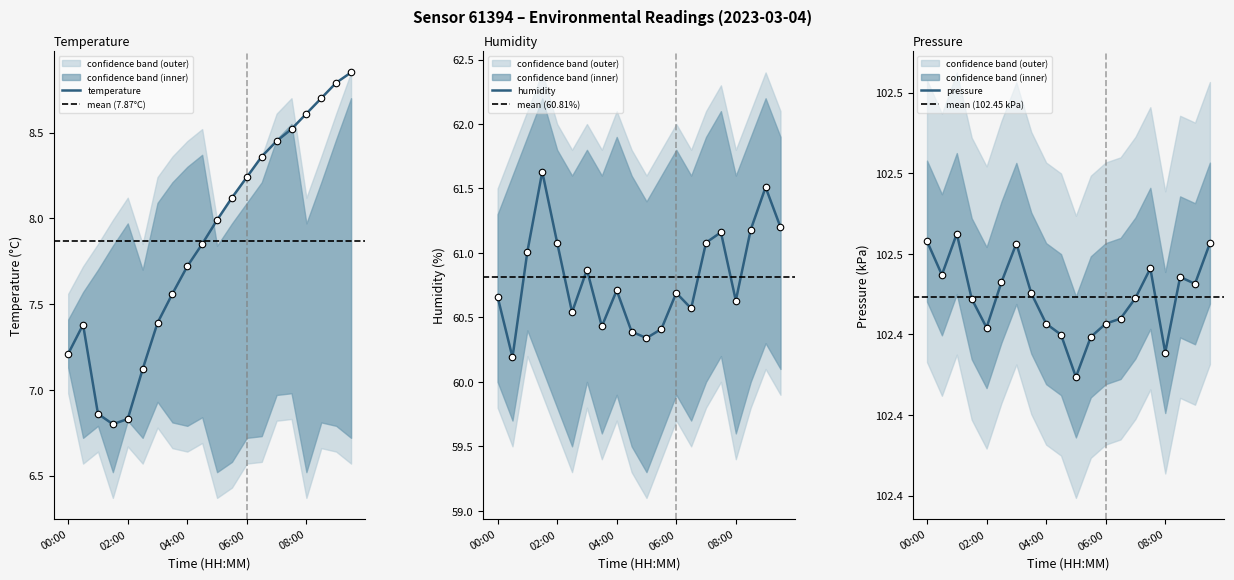

The temperature series shows 12.4 at 08:00. True or false?

False